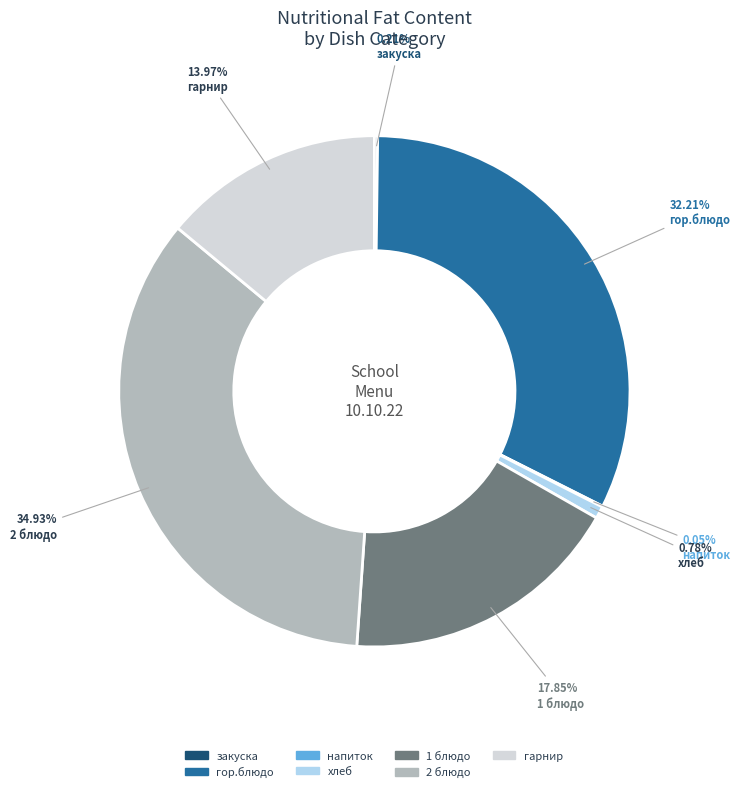

To the nearest percent, what portion does гор.блюдо represent?

32%